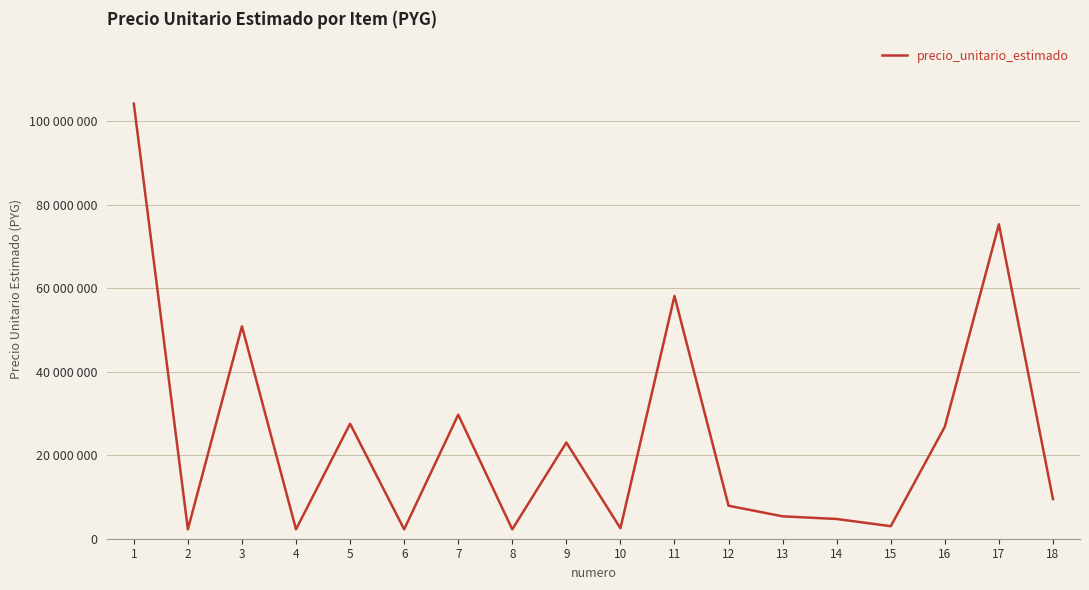

At which category does the chart reach its peak across all series?

1